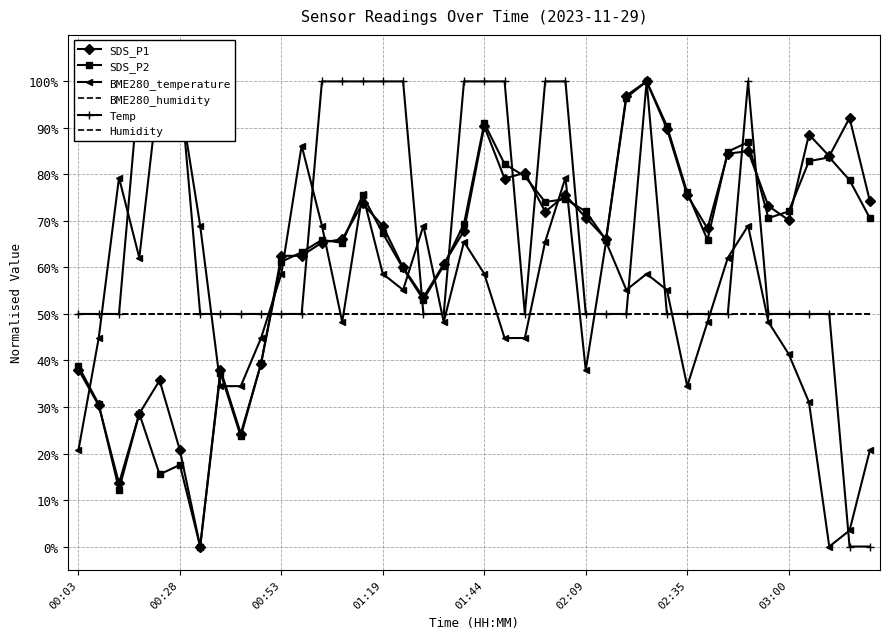

What is the sum of the BME280_humidity values at 14 and 02:35?

1.0